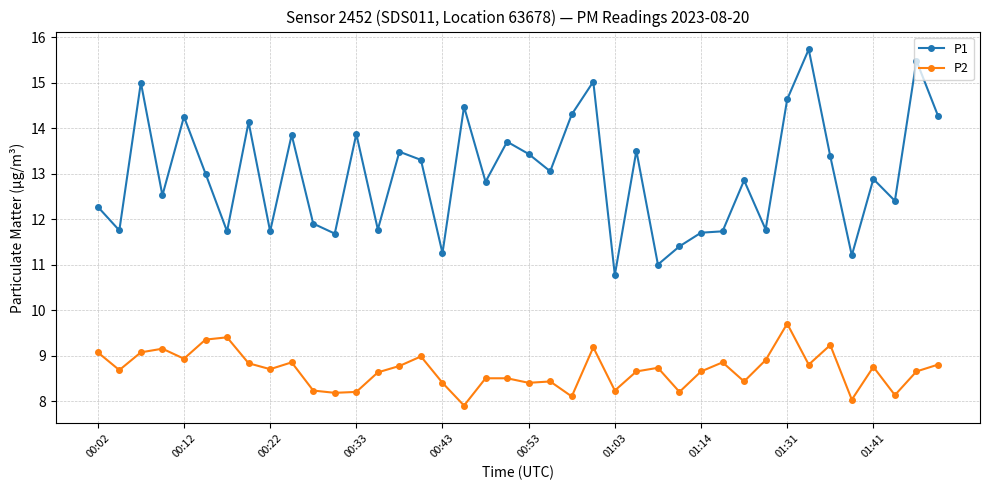

Which series has the widest spread of values?

P1